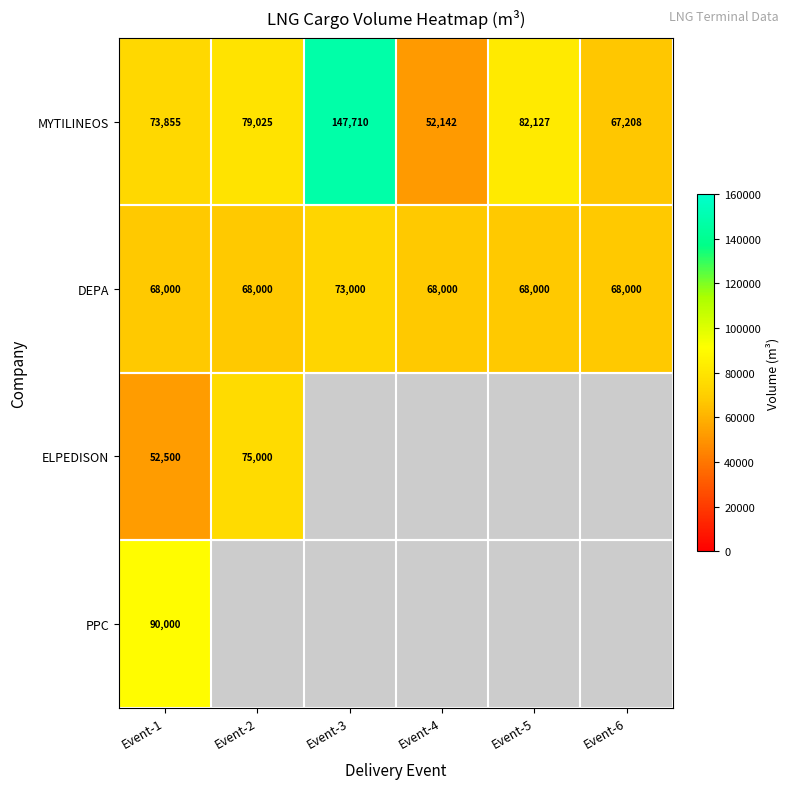

What is the sum of all MYTILINEOS values?

502067